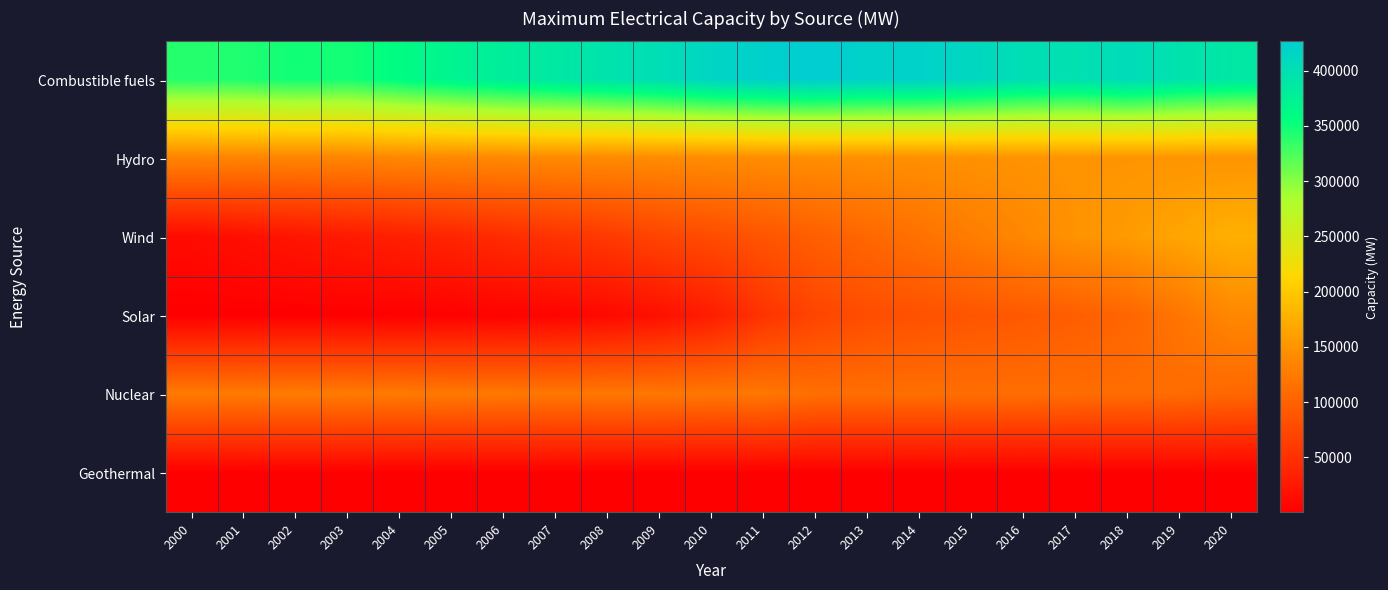

Reading left to right, what are all the values shown in this chart?

Combustible fuels: 2000=340088.4	2001=342896.2	2002=348549.4	2003=346552.0	2004=359148.9	2005=370324.0	2006=379789.9	2007=387047.7	2008=394726.1	2009=402193.1	2010=414834.6	2011=421597.2	2012=426573.5	2013=419925.8	2014=419551.5	2015=412203.7	2016=401651.5	2017=398161.8	2018=405659.6	2019=395804.4	2020=388223.2
Hydro: 2000=134729.3	2001=135057.9	2002=135437.9	2003=135860.9	2004=137713.0	2005=139271.1	2006=139516.2	2007=140305.3	2008=140856.1	2009=142130.6	2010=142997.2	2011=144343.1	2012=144943.9	2013=146049.5	2014=146206.5	2015=148195.4	2016=149716.1	2017=150365.1	2018=150366.7	2019=150796.1	2020=150771.3
Wind: 2000=12296.5	2001=16844.8	2002=22602.7	2003=27252.8	2004=33156.0	2005=38772.6	2006=45612.4	2007=53444.6	2008=60142.4	2009=70883.4	2010=78989.2	2011=87406.5	2012=97148.2	2013=105638.3	2014=115630.1	2015=127168.7	2016=138011.3	2017=148919.5	2018=157167.8	2019=167162.3	2020=176985.4
Solar: 2000=175.0	2001=272.2	2002=354.6	2003=588.2	2004=1295.0	2005=2268.2	2006=3223.9	2007=4985.1	2008=10435.2	2009=16999.5	2010=30616.4	2011=53287.0	2012=71132.3	2013=79690.0	2014=83617.8	2015=87687.8	2016=91497.6	2017=96231.9	2018=104051.3	2019=120221.8	2020=138442.7
Nuclear: 2000=124851.0	2001=124882.0	2002=126297.0	2003=125416.0	2004=124555.0	2005=123142.0	2006=122837.0	2007=121850.0	2008=122152.0	2009=121684.0	2010=120866.0	2011=121424.0	2012=113237.0	2013=113065.0	2014=113578.0	2015=112470.0	2016=112554.0	2017=111523.6	2018=111239.6	2019=109953.6	2020=106007.6
Geothermal: 2000=604.0	2001=587.0	2002=682.0	2003=723.0	2004=658.0	2005=685.9	2006=696.9	2007=699.9	2008=699.9	2009=726.9	2010=760.9	2011=774.8	2012=783.4	2013=795.9	2014=837.9	2015=837.7	2016=842.1	2017=848.4	2018=861.4	2019=866.4	2020=871.0